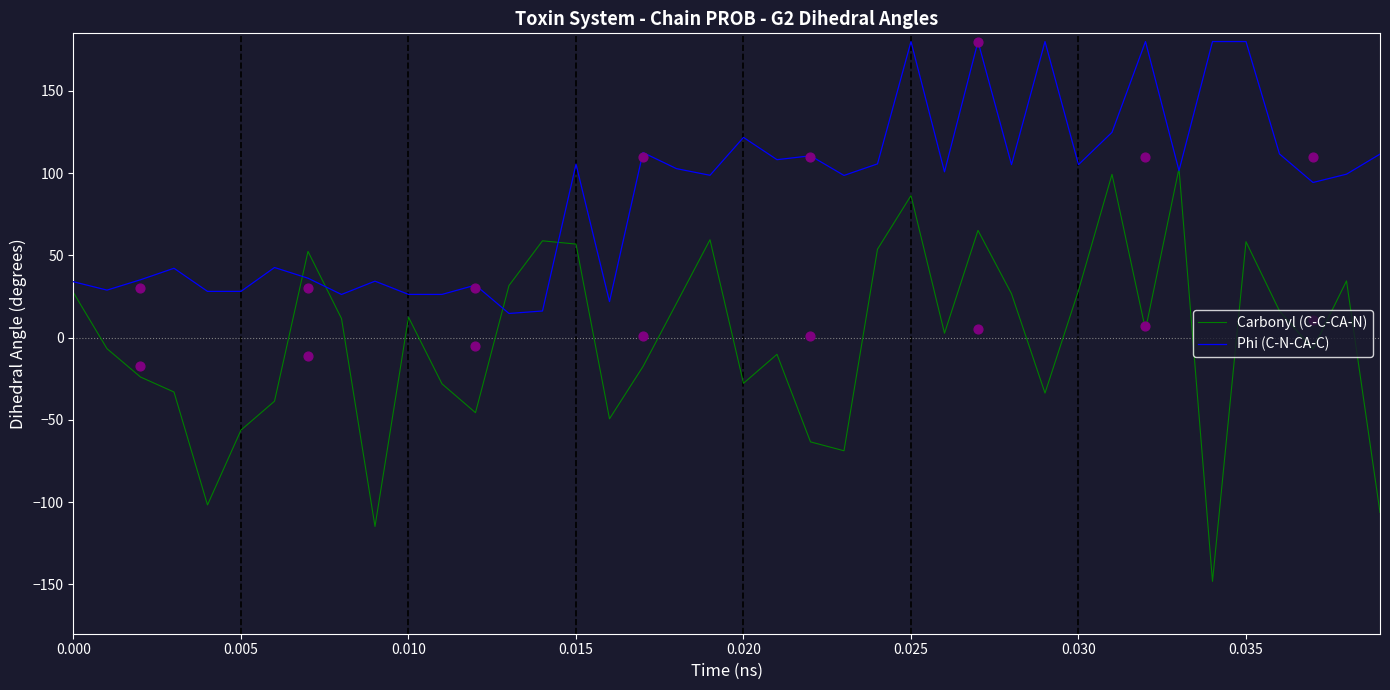

What are all the series names shown in the legend?

Carbonyl (C-C-CA-N), Phi (C-N-CA-C)